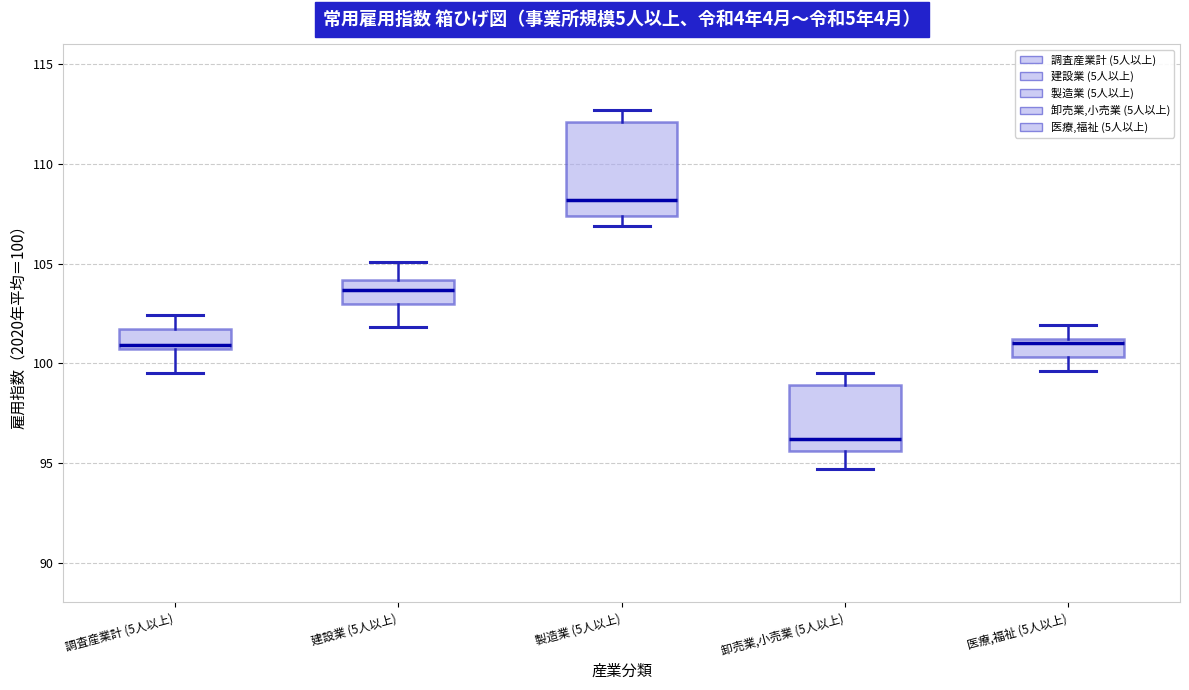

Where is the lower edge of the box for 建設業 (5人以上) on the y-axis? The values are not printed on the chart, so give them approximately, as read against the axis.

103.0